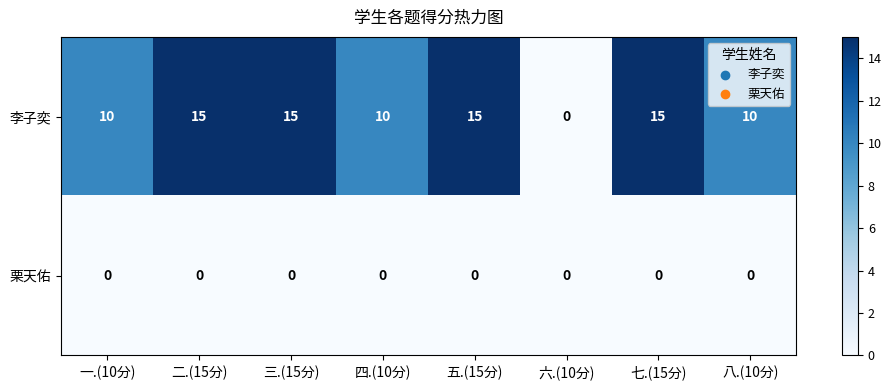

Reading right to left, extract all data points from this chart.

李子奕: 八.(10分)=10	七.(15分)=15	六.(10分)=0	五.(15分)=15	四.(10分)=10	三.(15分)=15	二.(15分)=15	一.(10分)=10
栗天佑: 八.(10分)=0	七.(15分)=0	六.(10分)=0	五.(15分)=0	四.(10分)=0	三.(15分)=0	二.(15分)=0	一.(10分)=0